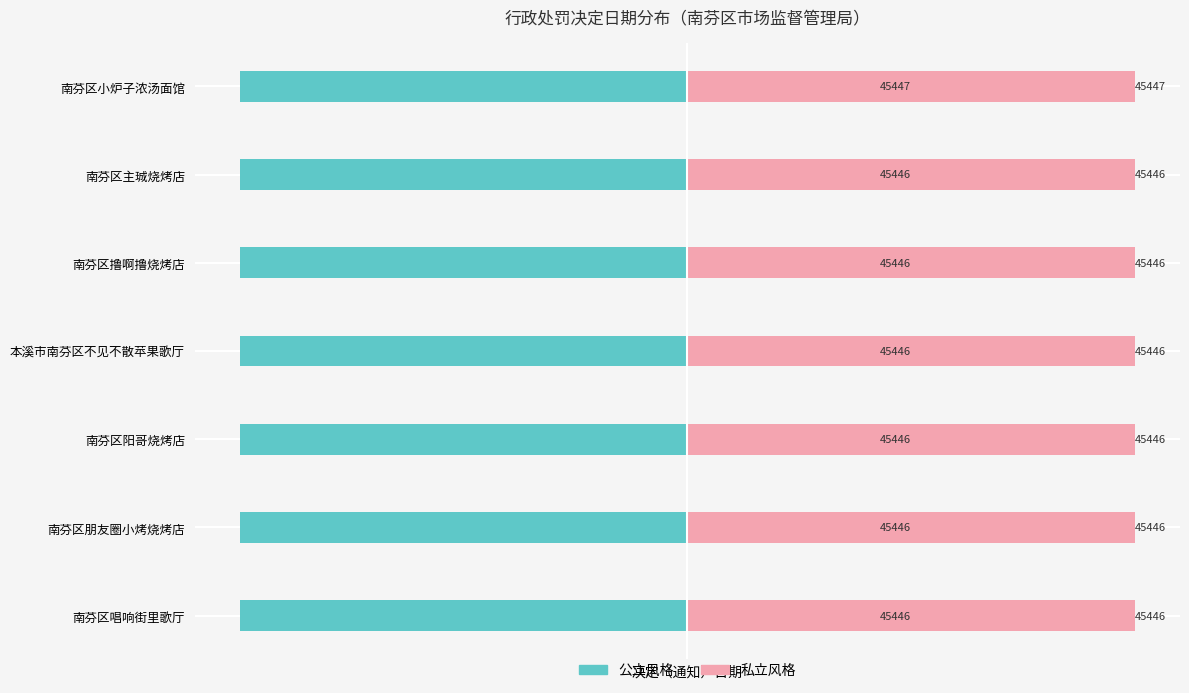

What is the highest value of the 决定日期（公立风格） series?

-45446